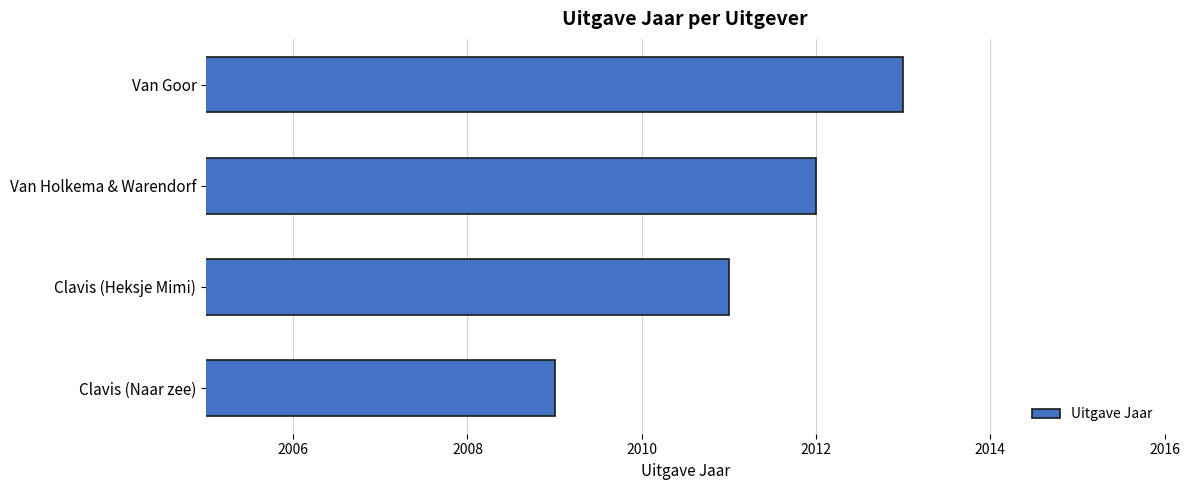

What is the minimum value shown in the chart?

2009